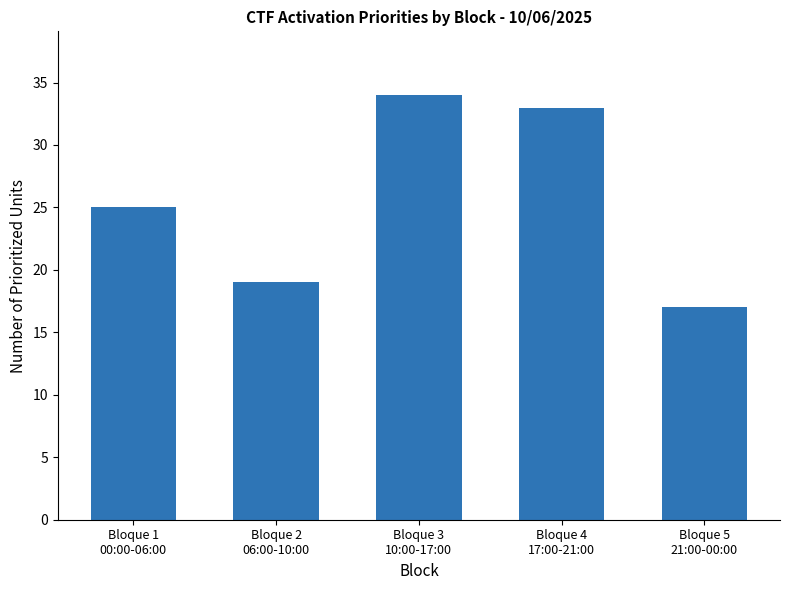

List the labels in order of value, smallest first.

Bloque 5
21:00-00:00, Bloque 2
06:00-10:00, Bloque 1
00:00-06:00, Bloque 4
17:00-21:00, Bloque 3
10:00-17:00